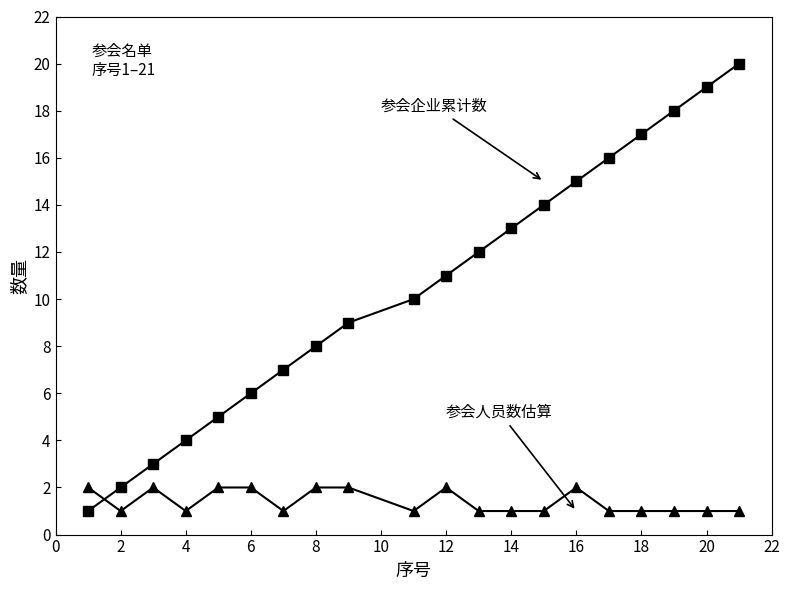

What is the maximum value shown in the chart?

20